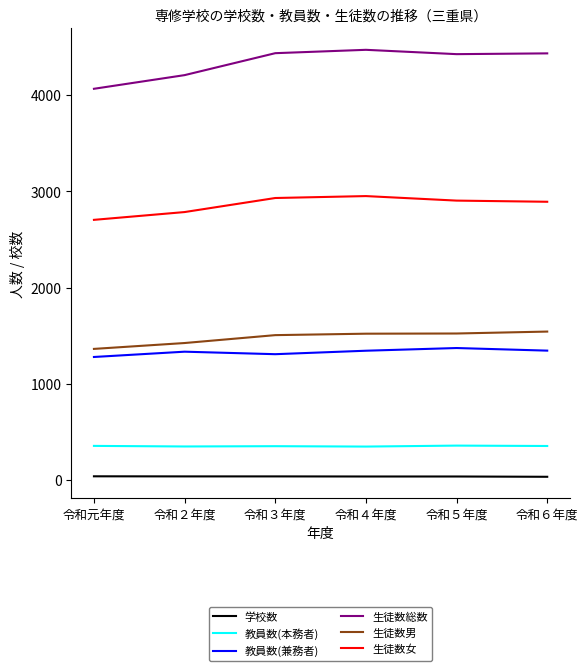

List the series in order of their peak value, lowest first.

学校数, 教員数(本務者), 教員数(兼務者), 生徒数男, 生徒数女, 生徒数総数